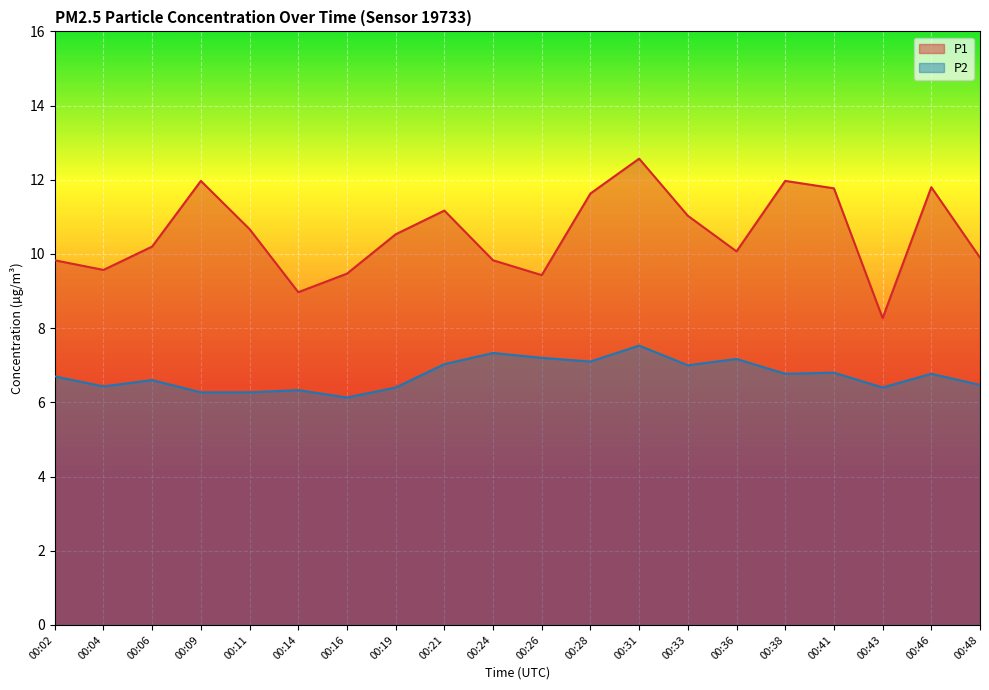

At 00:38, list the series in order from smallest to largest.

P2, P1